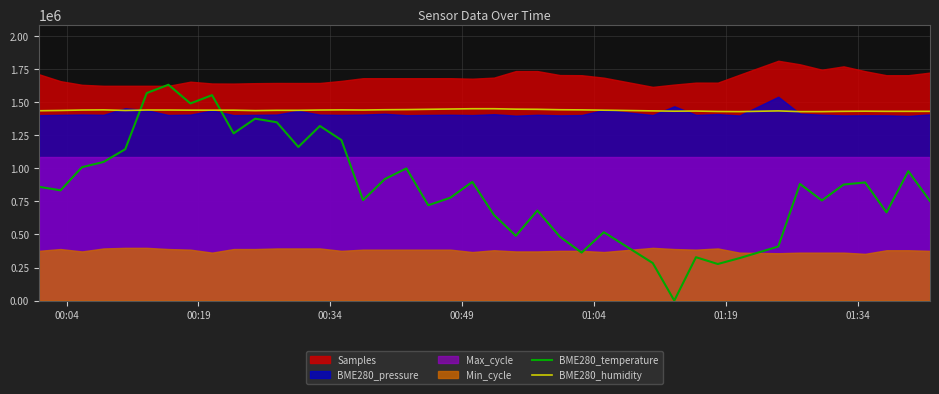

What is the minimum value for BME280_humidity?

1428855.4